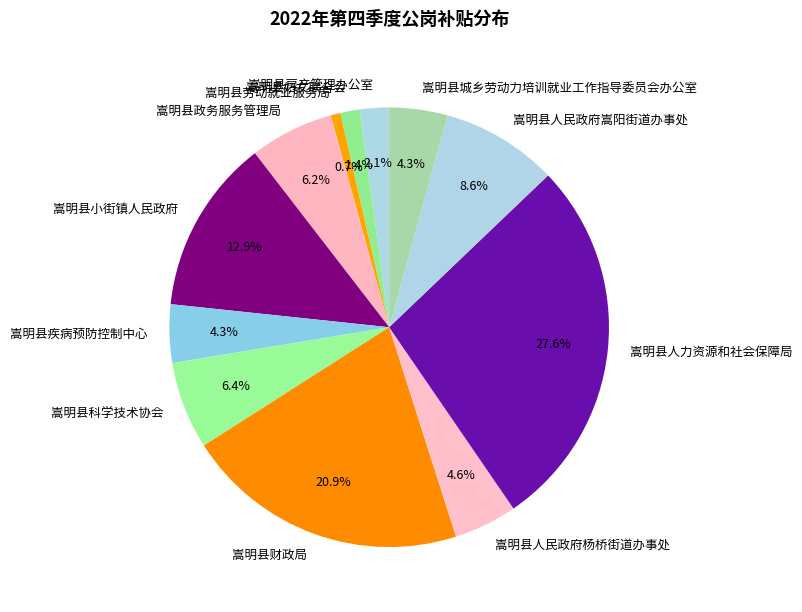

Approximately how many times larger is the value at 嵩明县政务服务管理局 compared to 嵩明县人力资源和社会保障局?

0.2